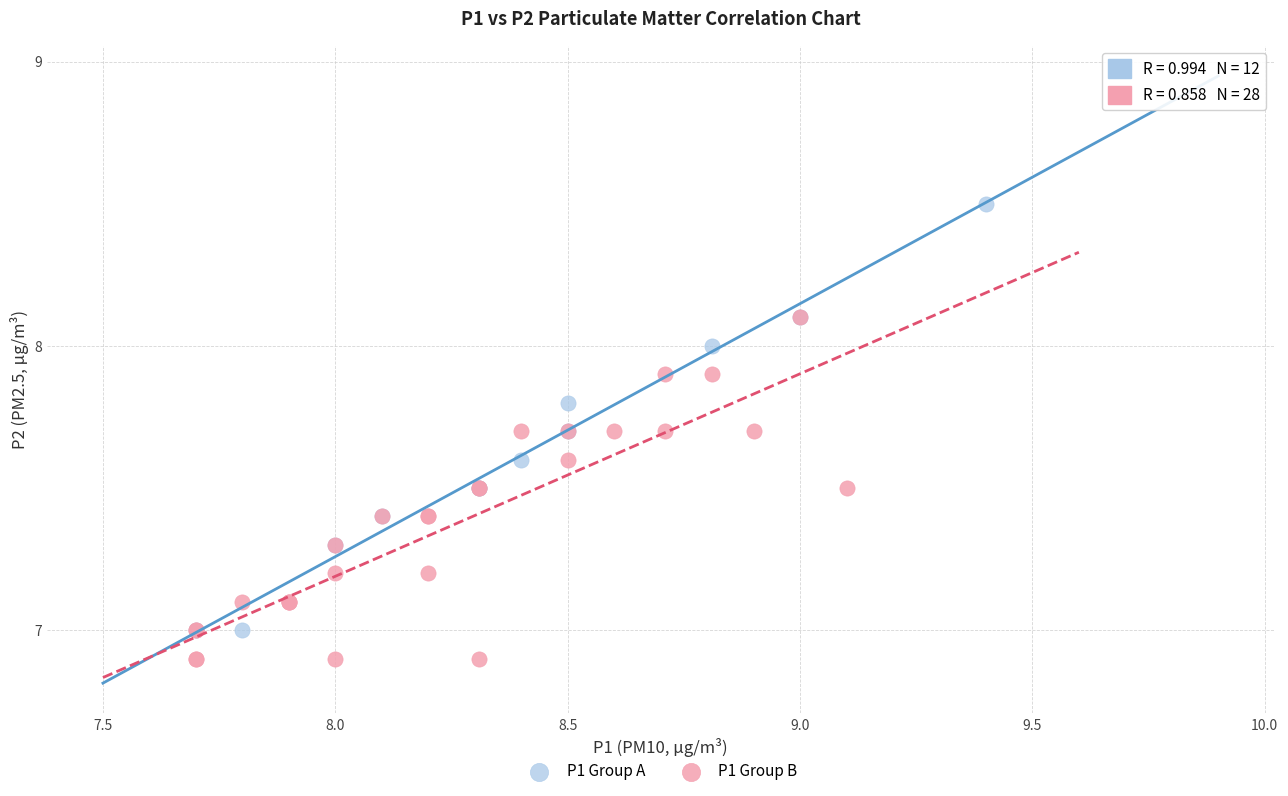

Which series contains the highest Y value?

P1 Group A